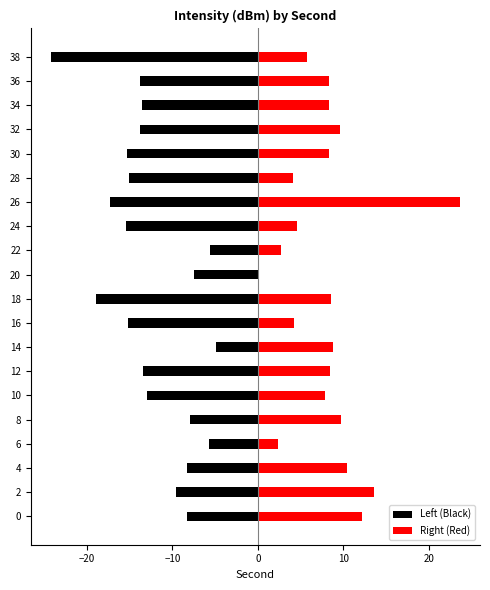

What is the highest value of the Left (Black) series?

-4.9